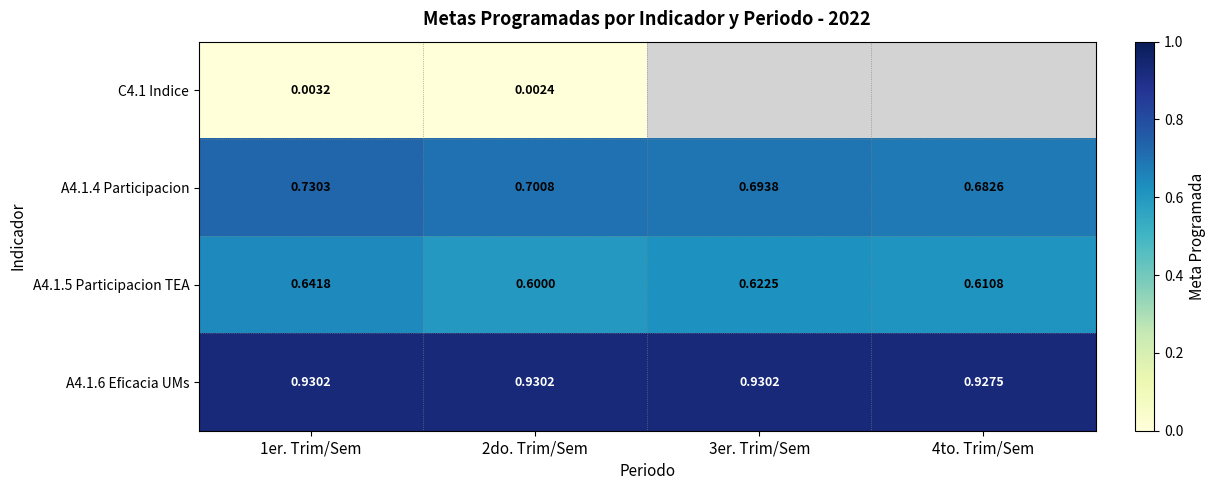

What is the sum of all A4.1.6 Eficacia UMs values?

3.7